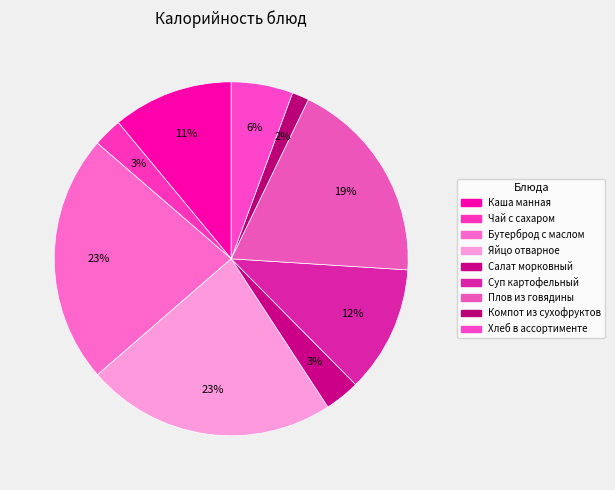

Does Яйцо отварное represent more than half of the total?

No